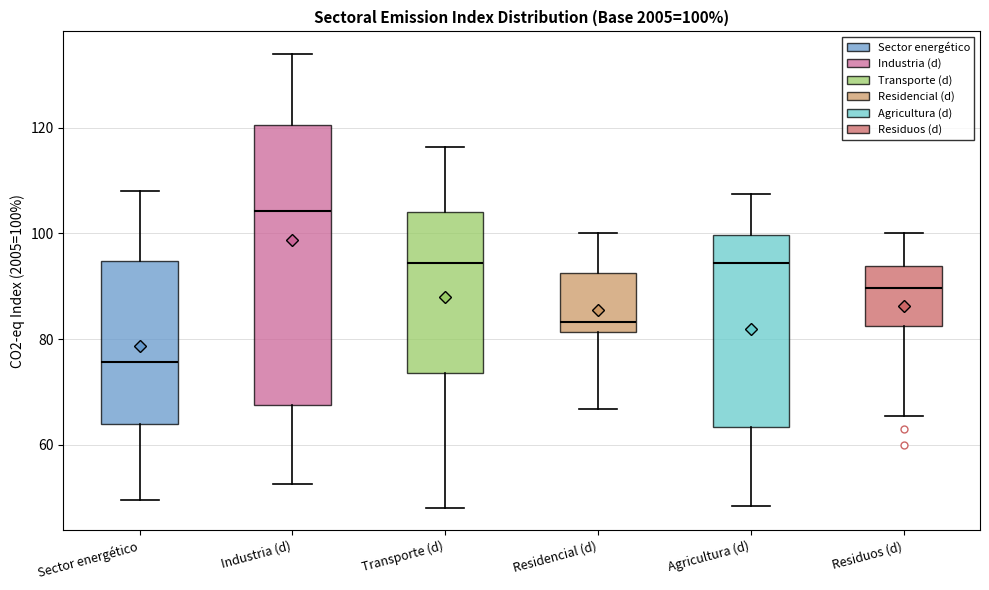

Which box has the lowest median line?

Sector energético